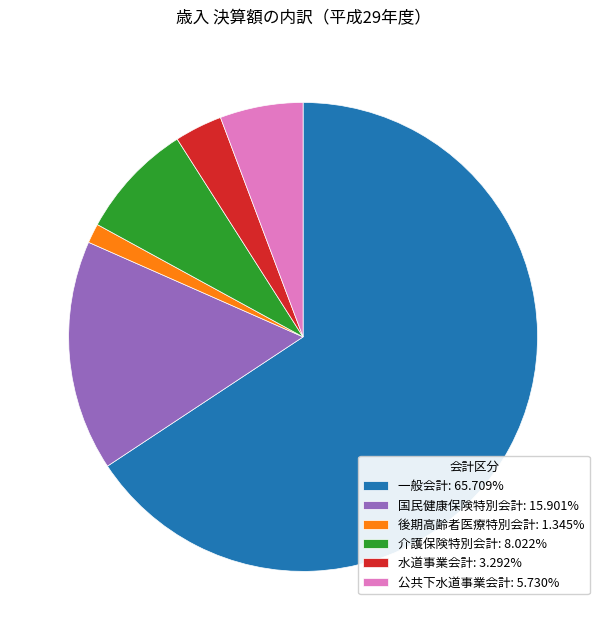

Is 一般会計 the majority of the pie?

Yes